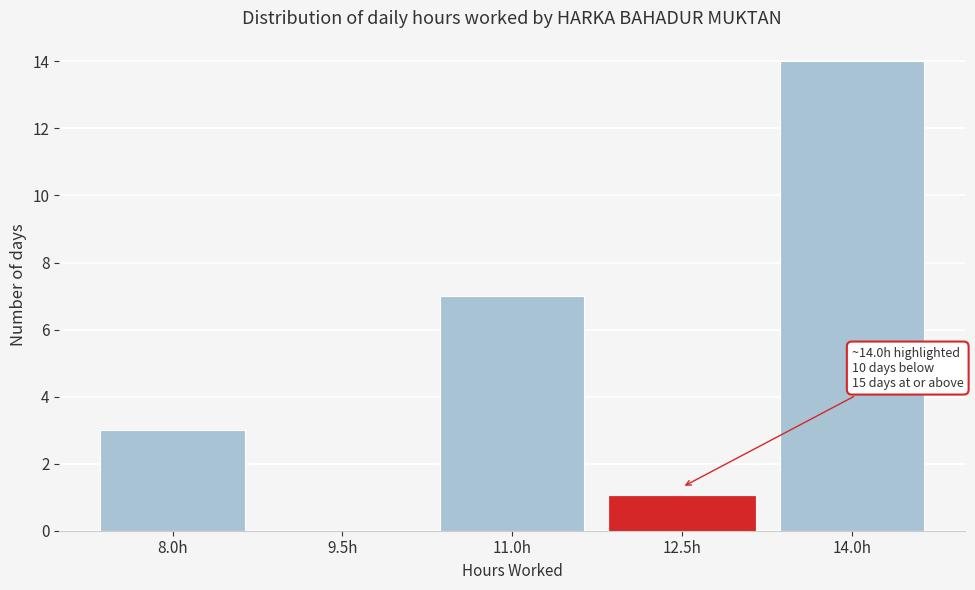

Reading right to left, extract all data points from this chart.

14.0h=14	12.5h=1	11.0h=7	9.5h=0	8.0h=3